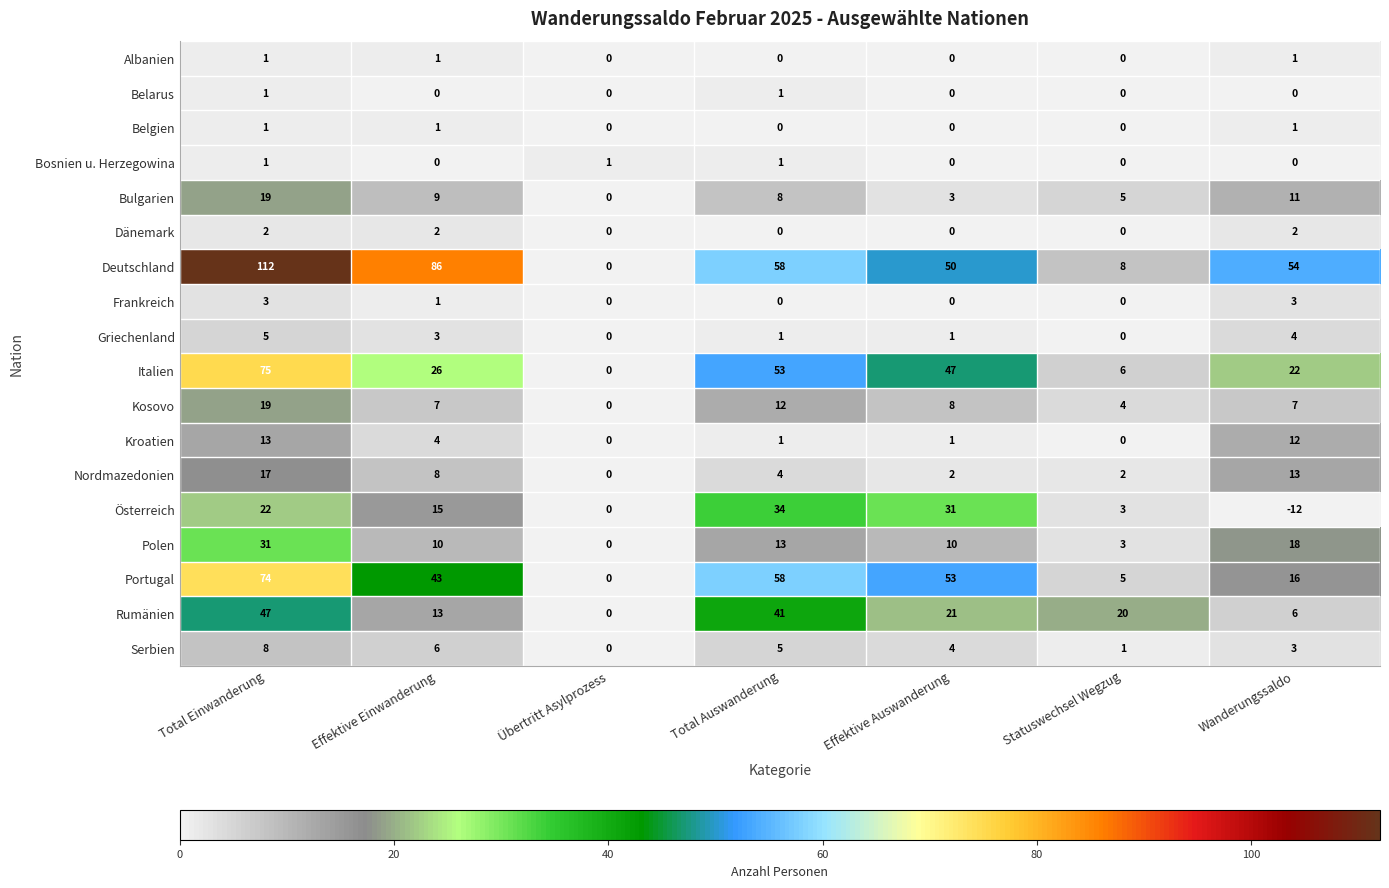

At which category does the chart reach its minimum across all series?

Wanderungssaldo